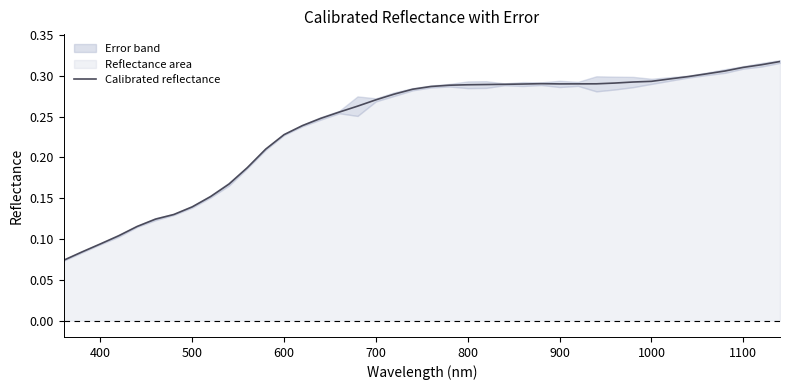

Is it true that Calibrated reflectance equals 0.1 at 1100?

False